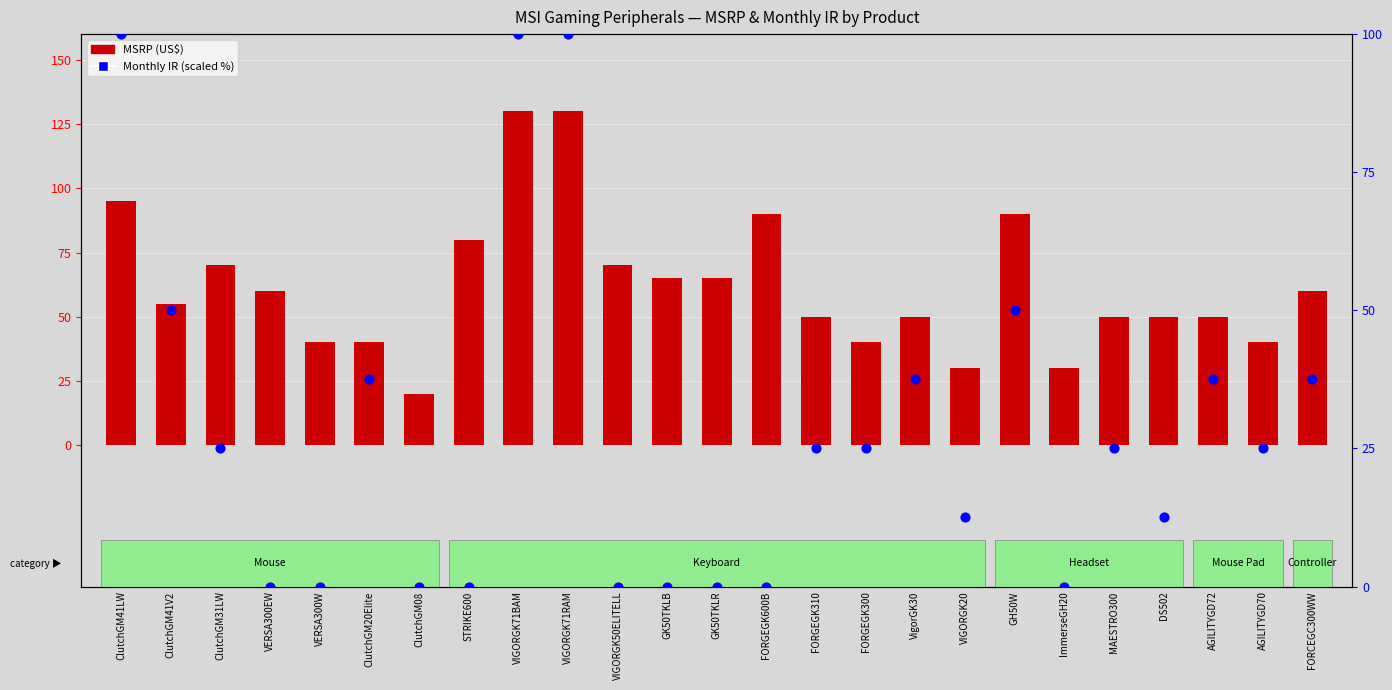

Which series has the widest spread of Y values?

MSRP (US$)